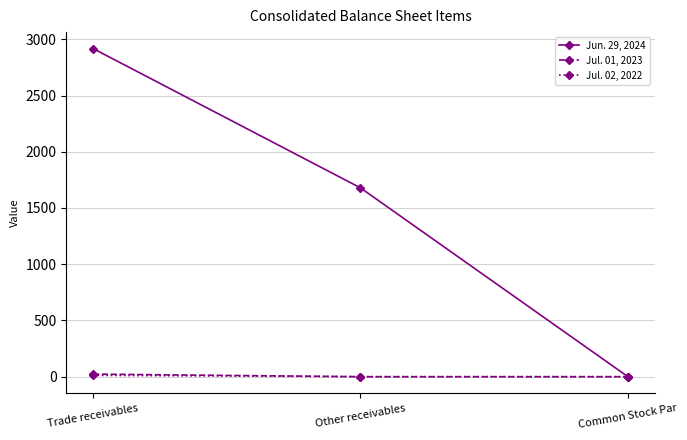

What is the average value of the Jul. 01, 2023 series?

8